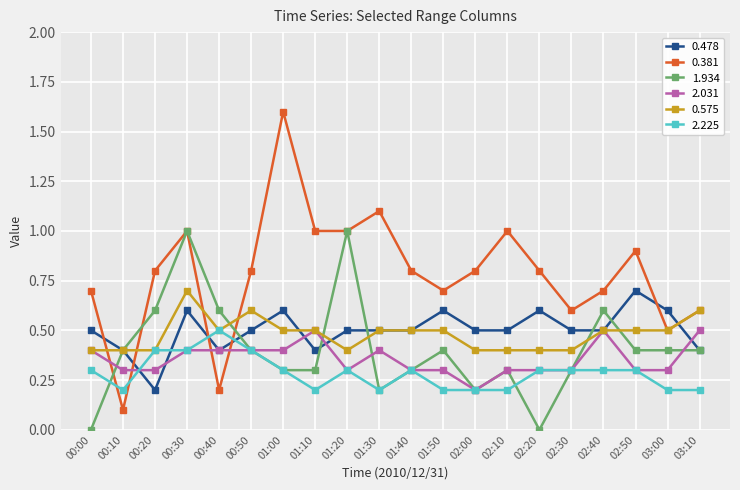

True or false: 1.934 has more than 2 points higher than both neighbors.

True